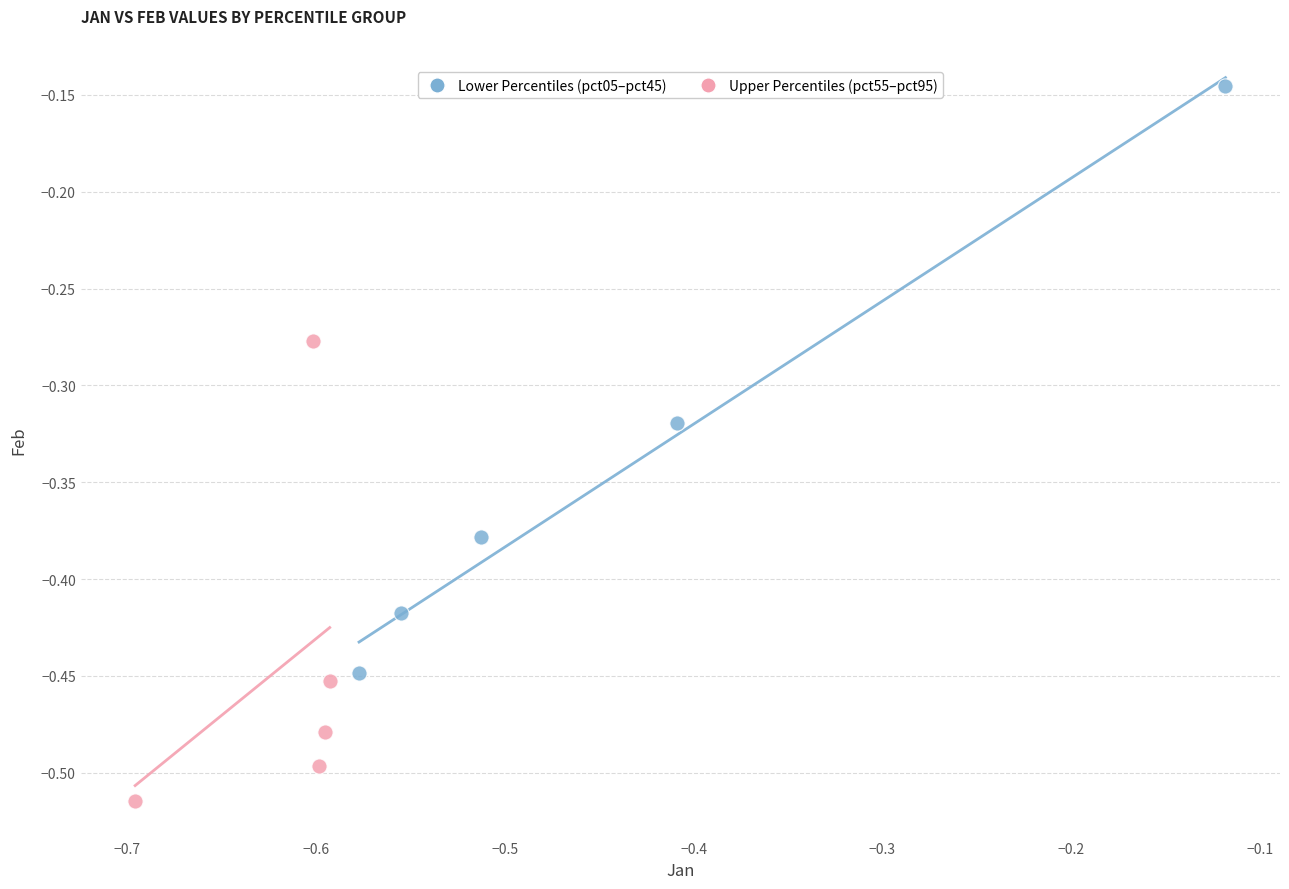

Which series has the widest spread of Y values?

Lower Percentiles (pct05–pct45)